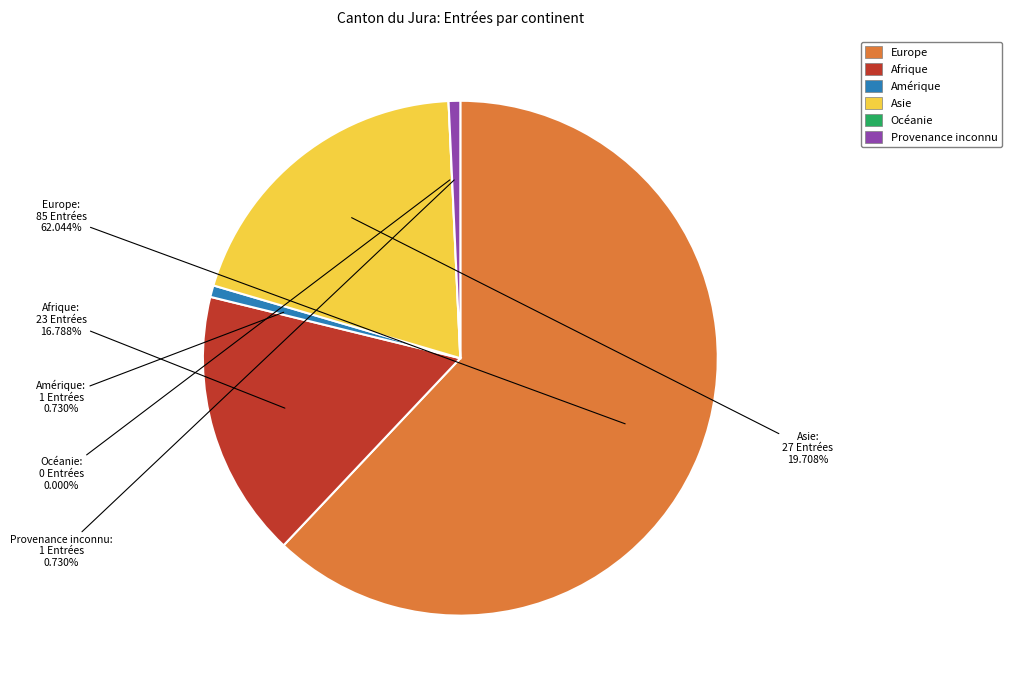

Does Océanie account for over 50% of the chart?

No